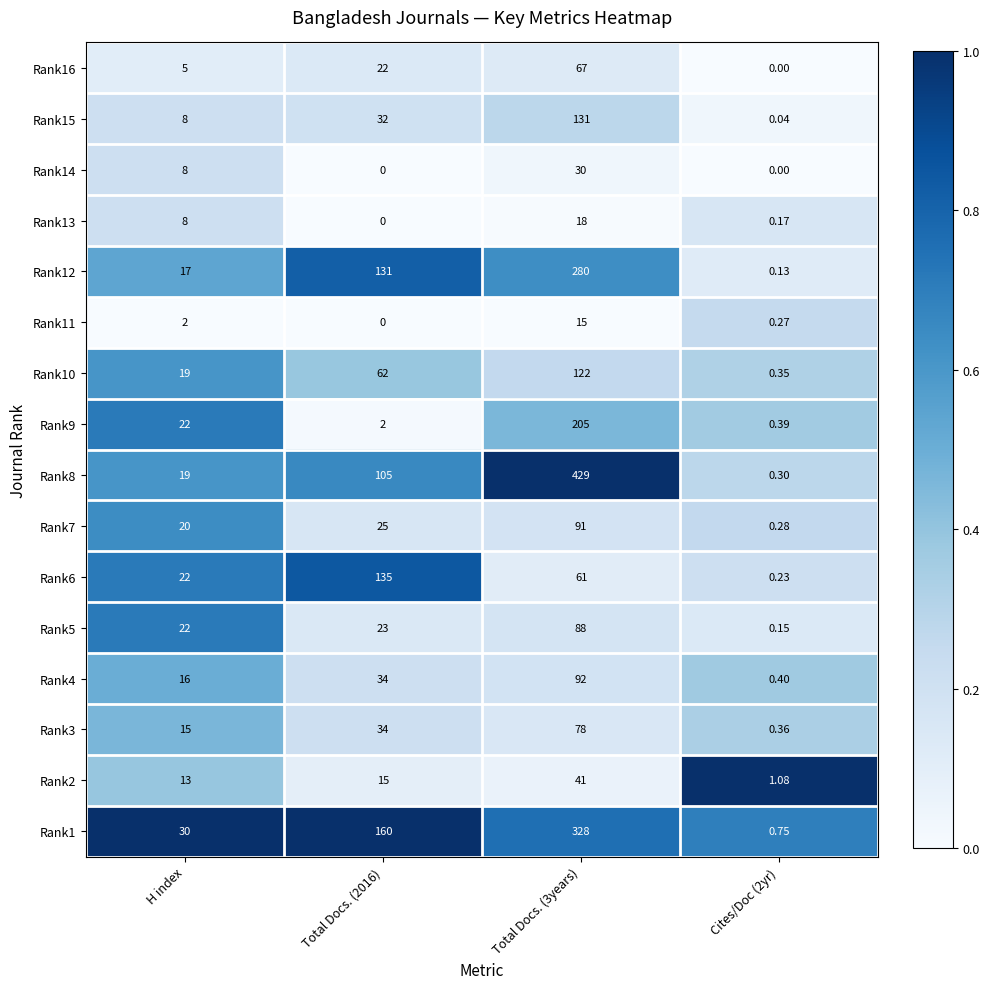

At how many categories does at least one series exceed 0?

4